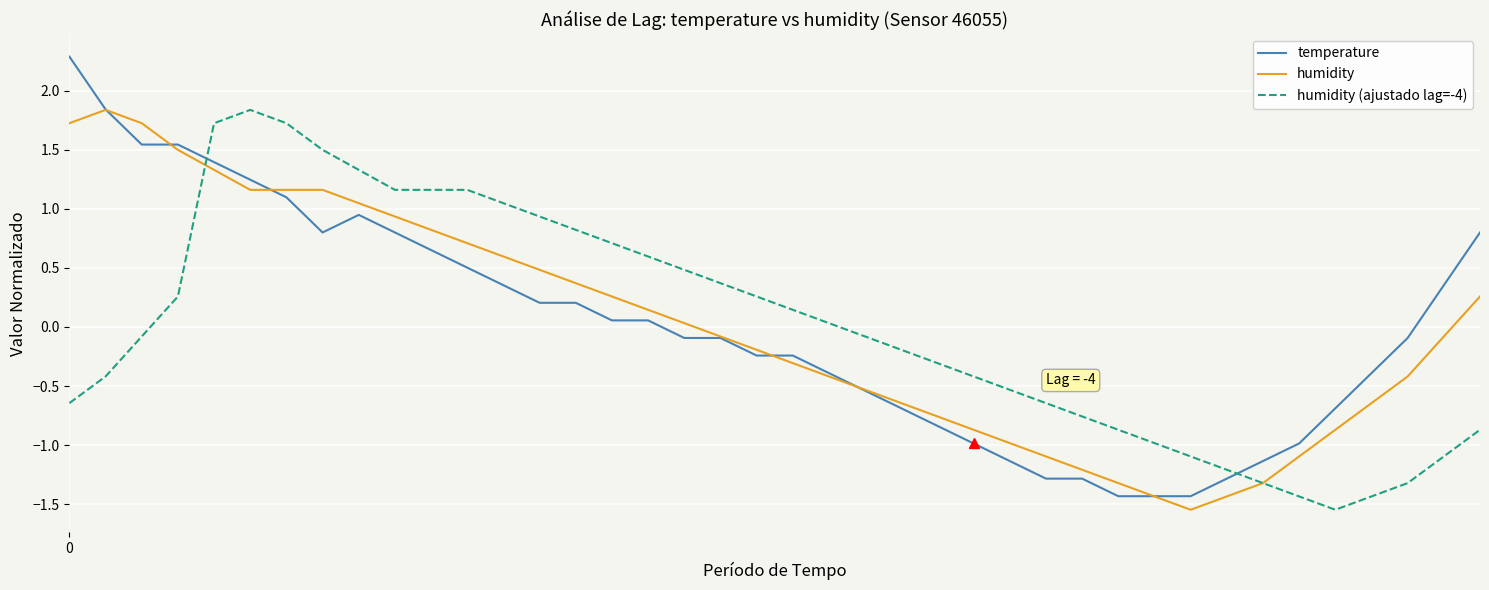

Which series has the widest spread of values?

temperature